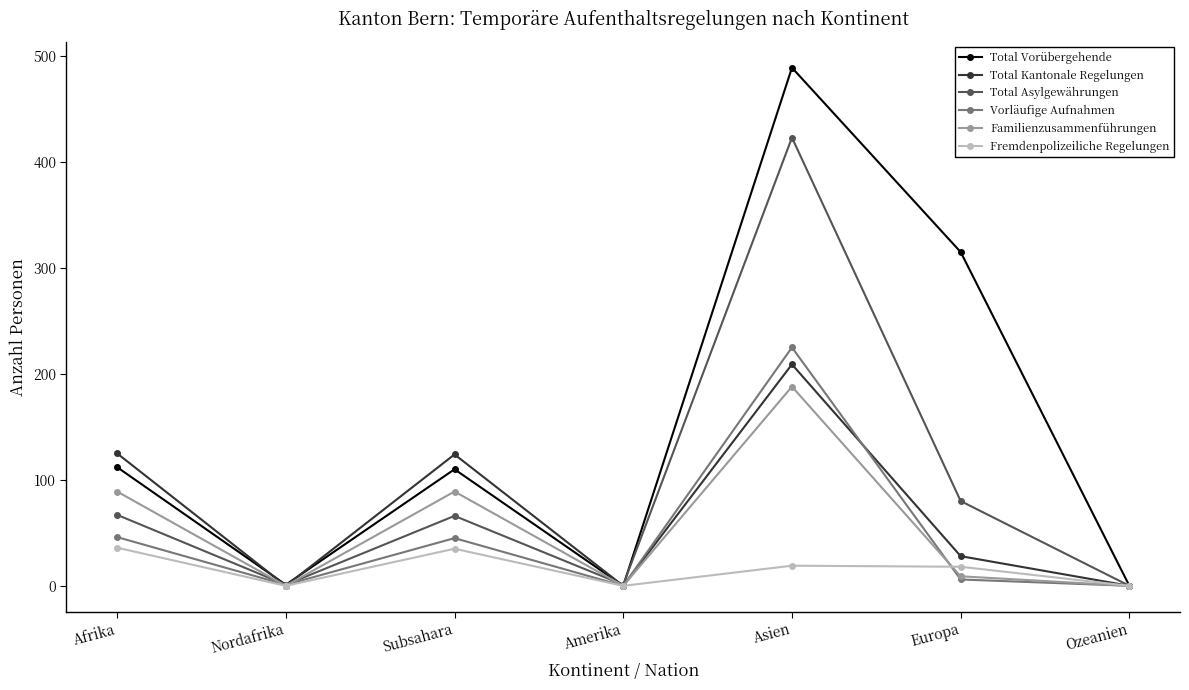

True or false: Vorläufige Aufnahmen has more than 2 interior local peaks.

False